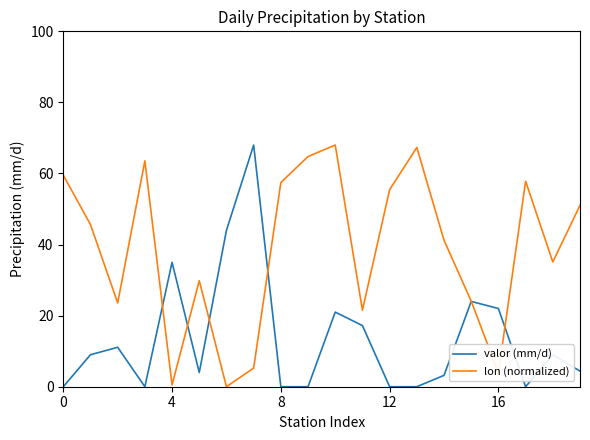

List the series in order of their overall mean, lowest first.

valor (mm/d), lon (normalized)